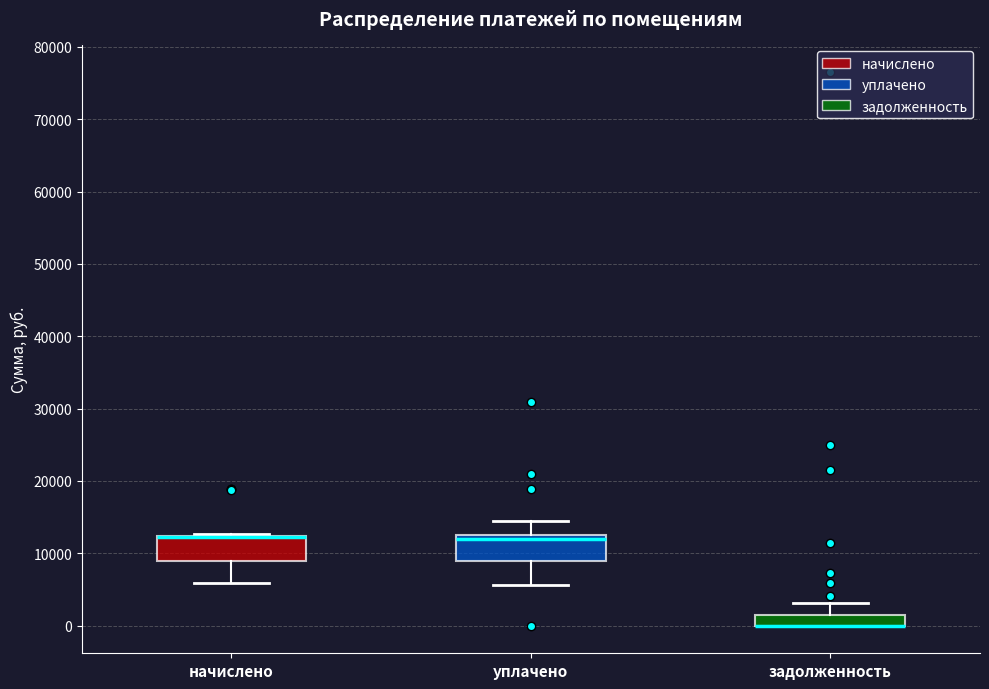

Where does the lower whisker of the box for уплачено end on the y-axis? The values are not printed on the chart, so give them approximately, as read against the axis.

6000